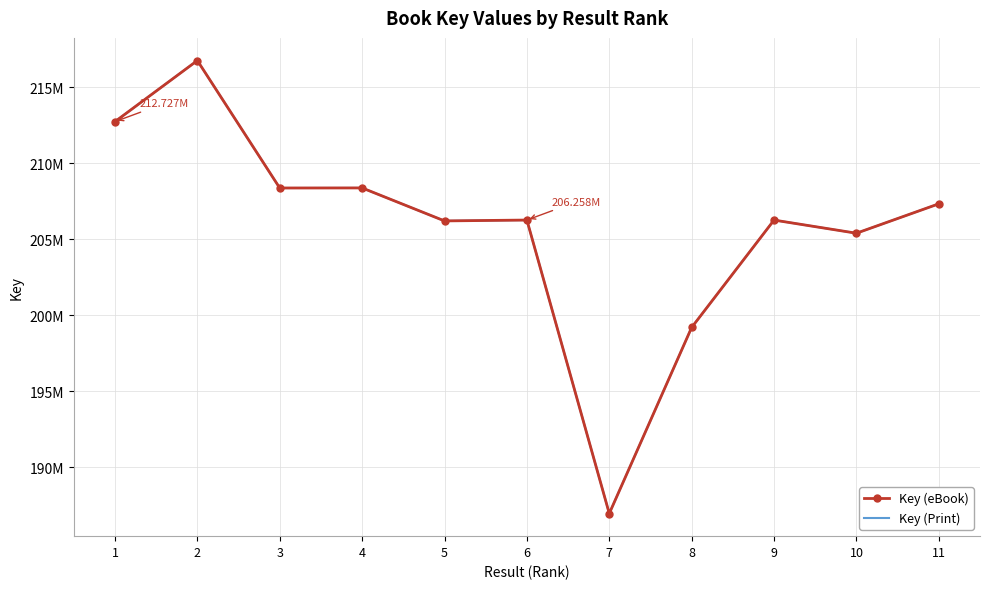

What is the total value across all series at 11?

414651242